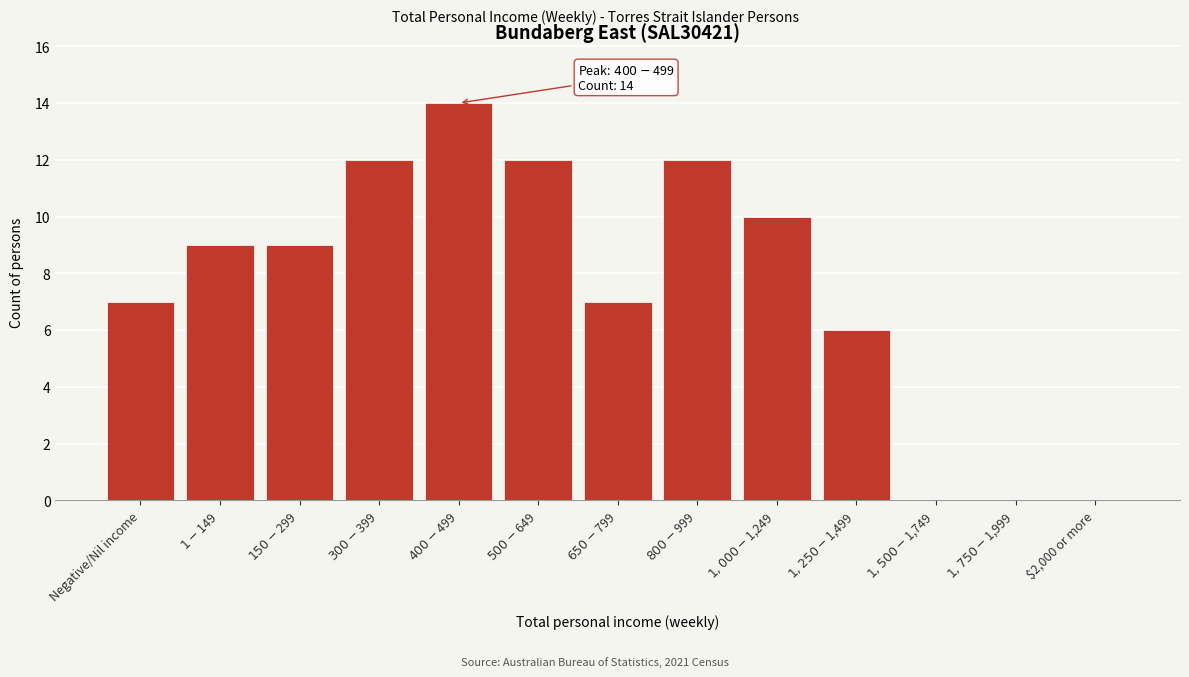

What is the maximum value shown in the chart?

14